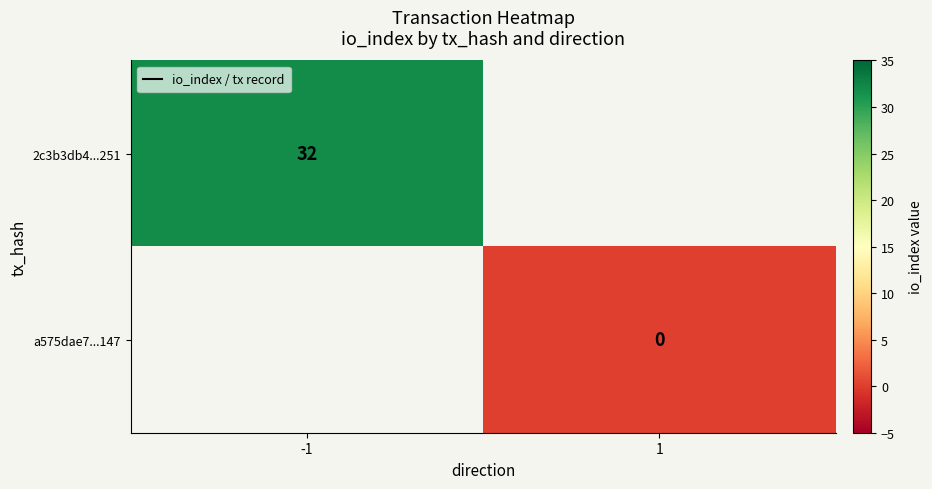

Which series has the widest spread of values?

2c3b3db4...251